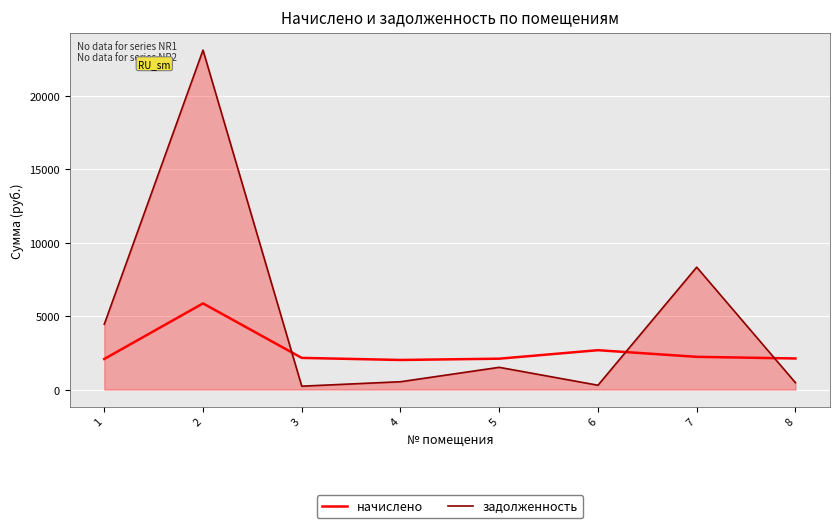

What is the difference between the maximum and second lowest values in the начислено series?

3781.1